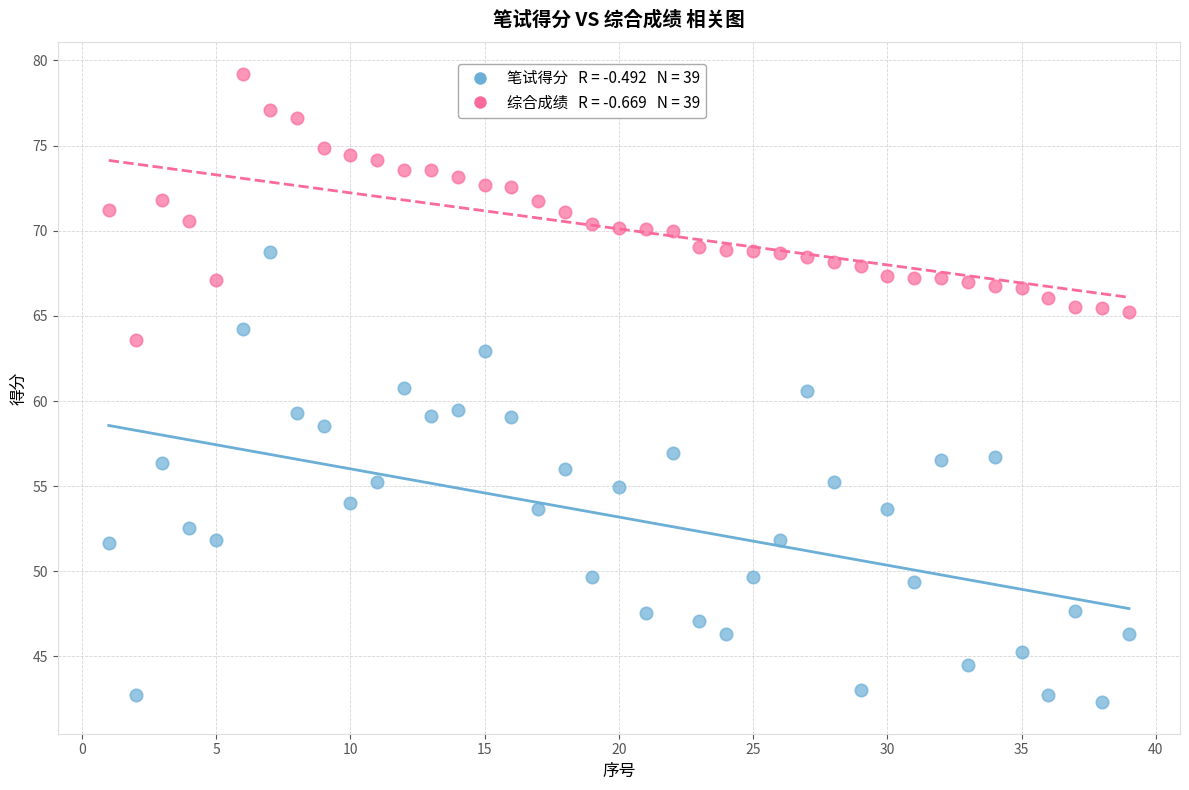

Across all data points, what is the range of X values (max minus min)?

38.0